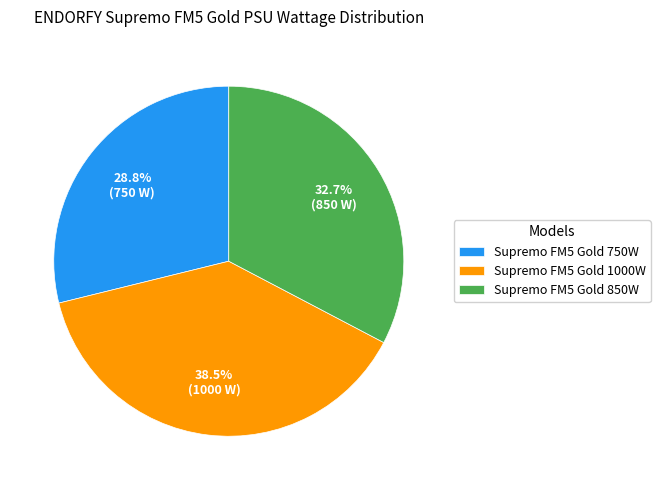

What is the smallest slice in the pie chart?

Supremo FM5 Gold 750W